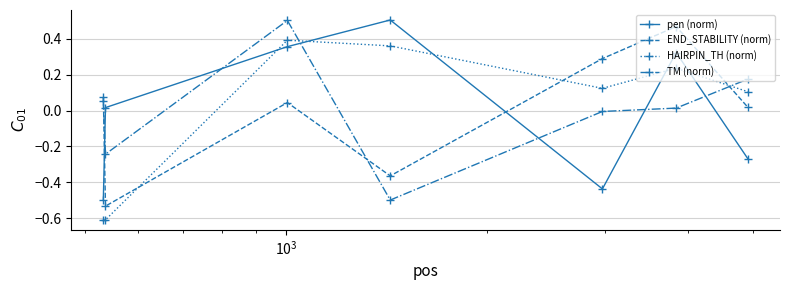

True or false: TM (norm) and END_STABILITY (norm) cross at least once.

True